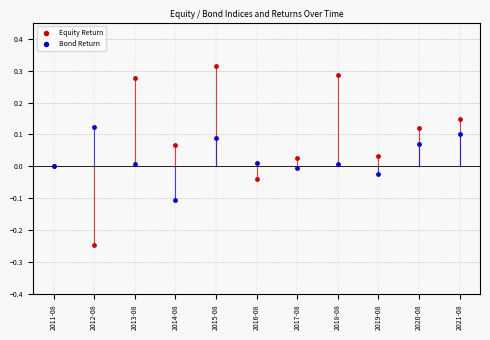

Which series has the widest spread of Y values?

Equity Return